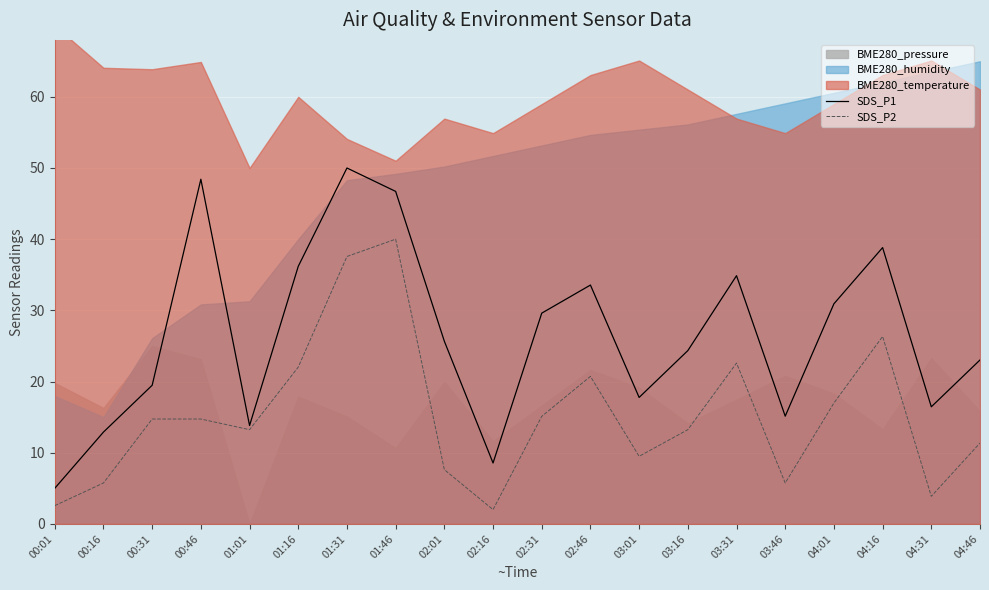

At how many categories does at least one series exceed 22?

12